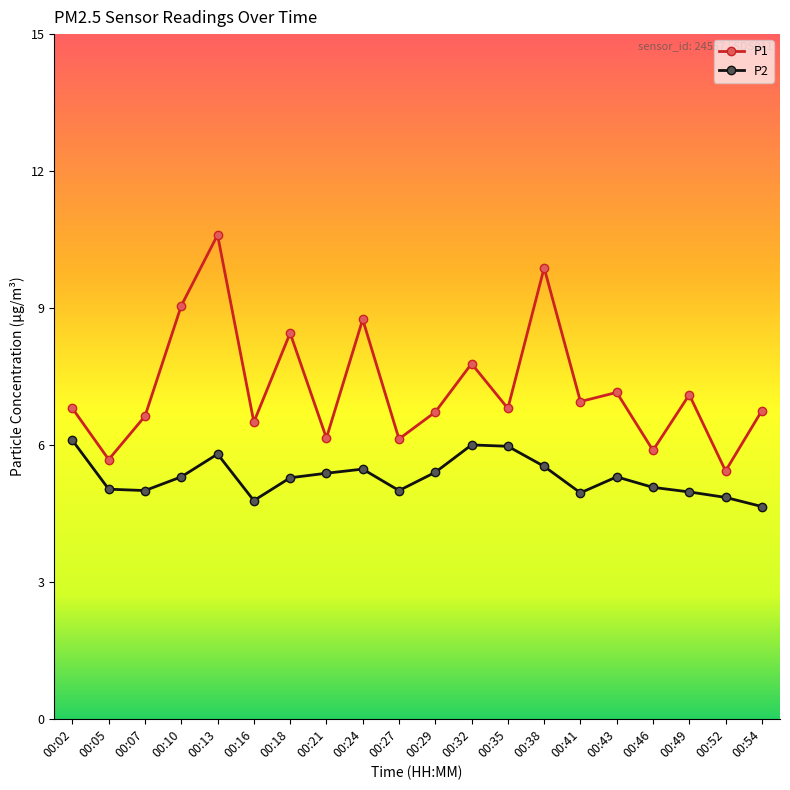

Which series has the largest total across all categories?

P1